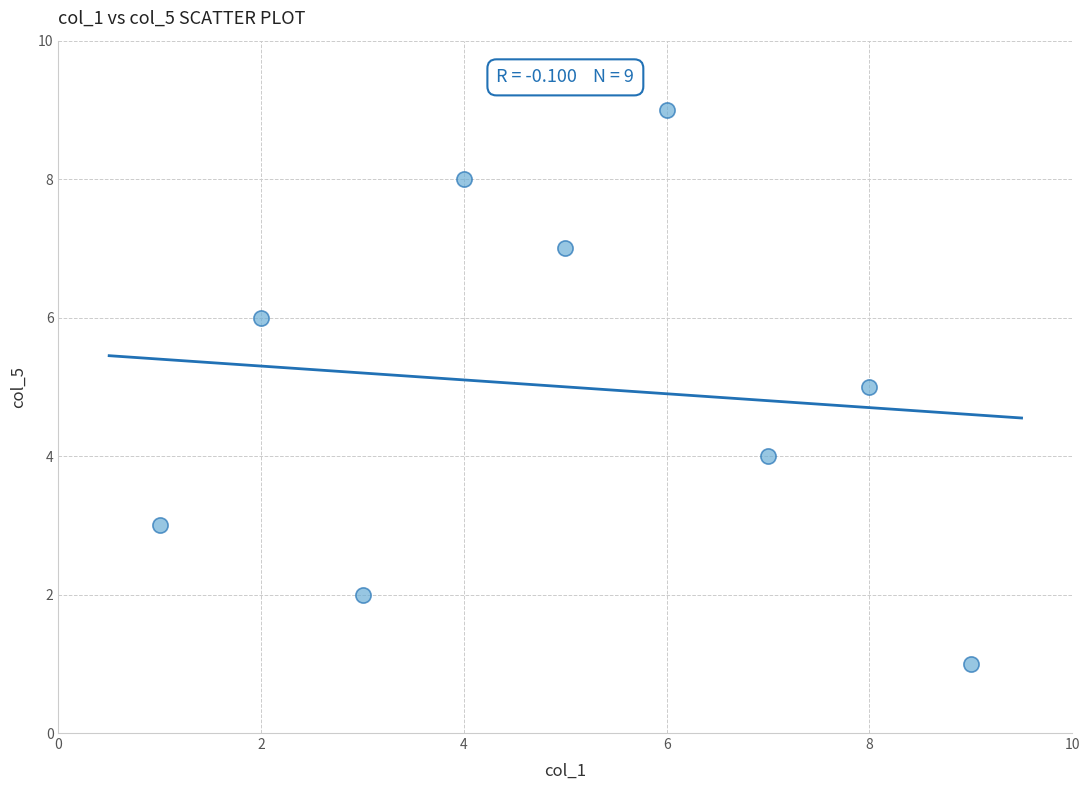

What is the average Y value?

5